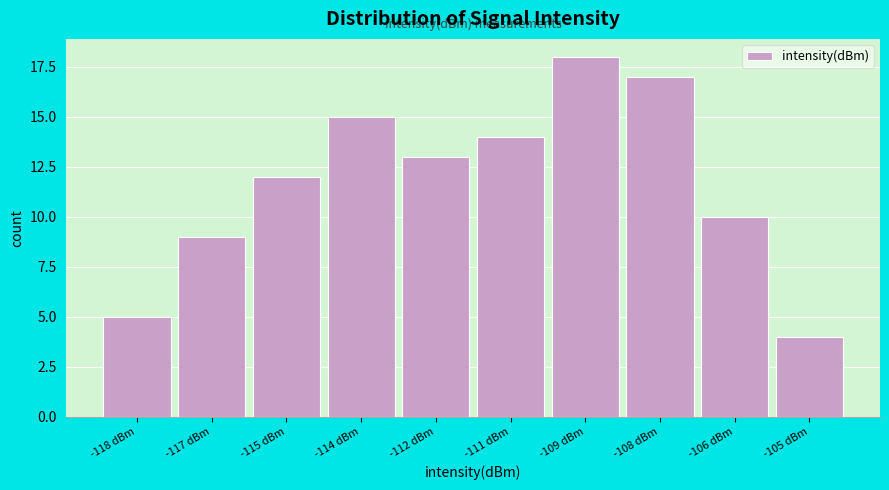

Reading left to right, extract all data points from this chart.

5	9	12	15	13	14	18	17	10	4